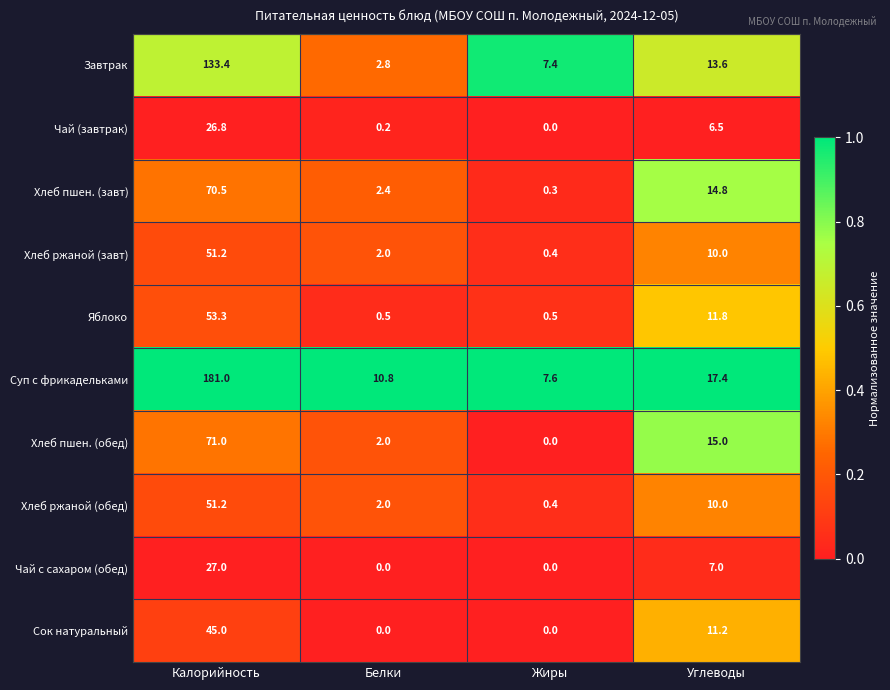

Is it true that Яблоко equals 5.1 at Углеводы?

False